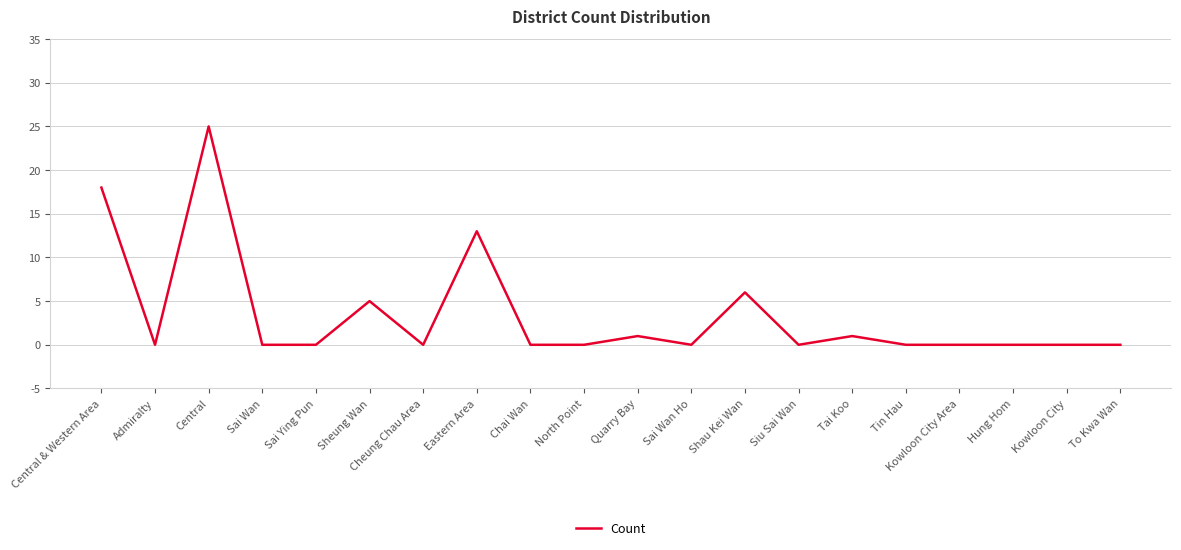

What position from the right is Chai Wan?

12